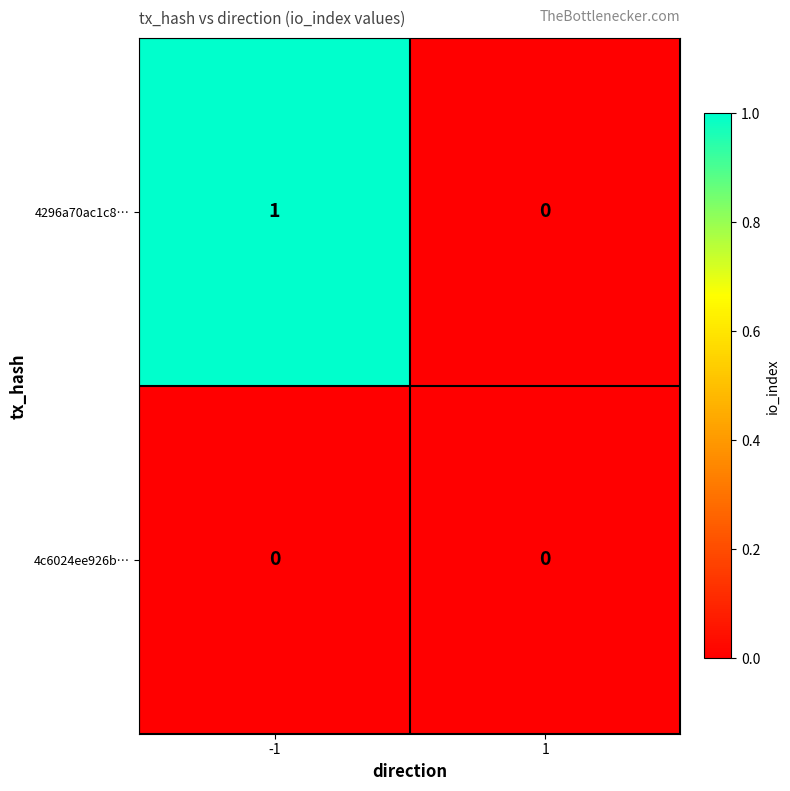

Which series has the largest total across all categories?

4296a70ac1c8…